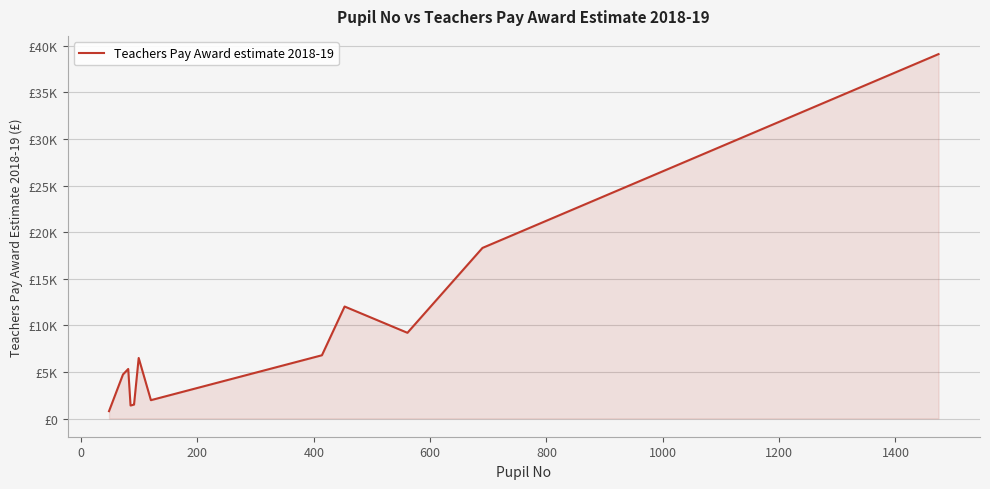

Count the number of data series in this chart.

1